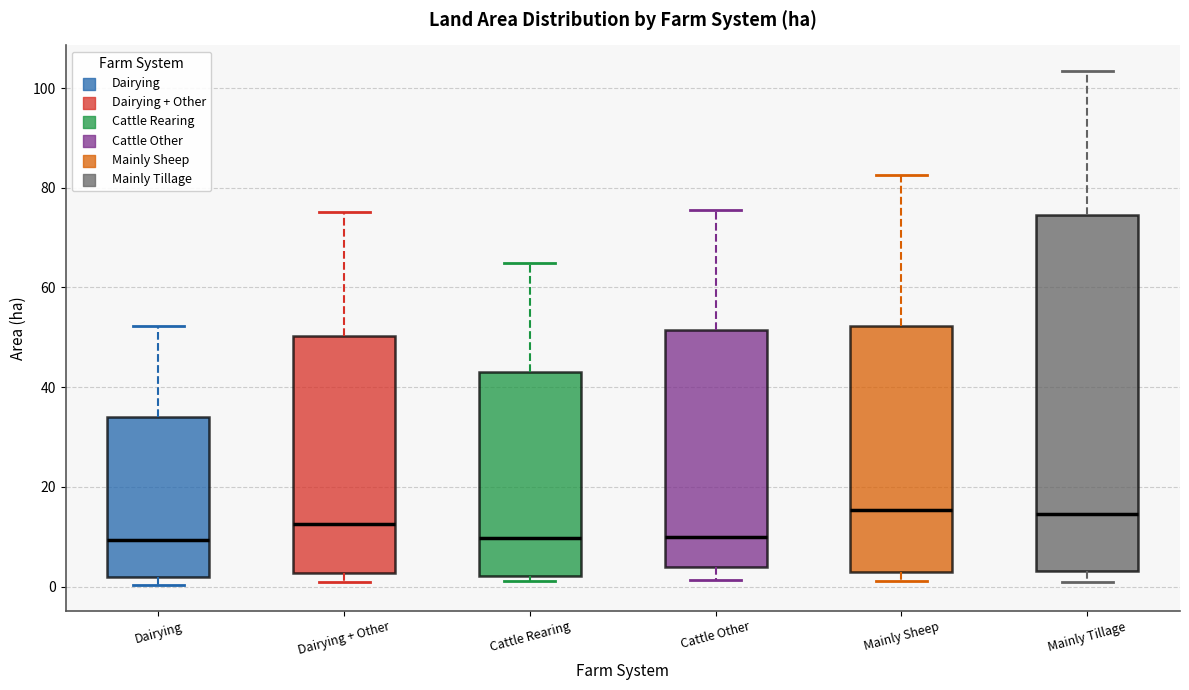

Reading left to right, transcribe this box plot: for each box, give where its median line is, the range the box spans, and where its two whiskers end, as read against the y-axis. The values are not printed on the chart, so give them approximately, as read against the axis.

Dairying: median 10, box 2 to 34, whiskers 0 to 52
Dairying + Other: median 12, box 2 to 50, whiskers 2 (just below the box's lower edge) to 76
Cattle Rearing: median 10, box 2 to 44, whiskers 2 (just below the box's lower edge) to 66
Cattle Other: median 10, box 4 to 52, whiskers 2 to 76
Mainly Sheep: median 16, box 2 to 52, whiskers 2 (just below the box's lower edge) to 82
Mainly Tillage: median 14, box 4 to 74, whiskers 2 to 104